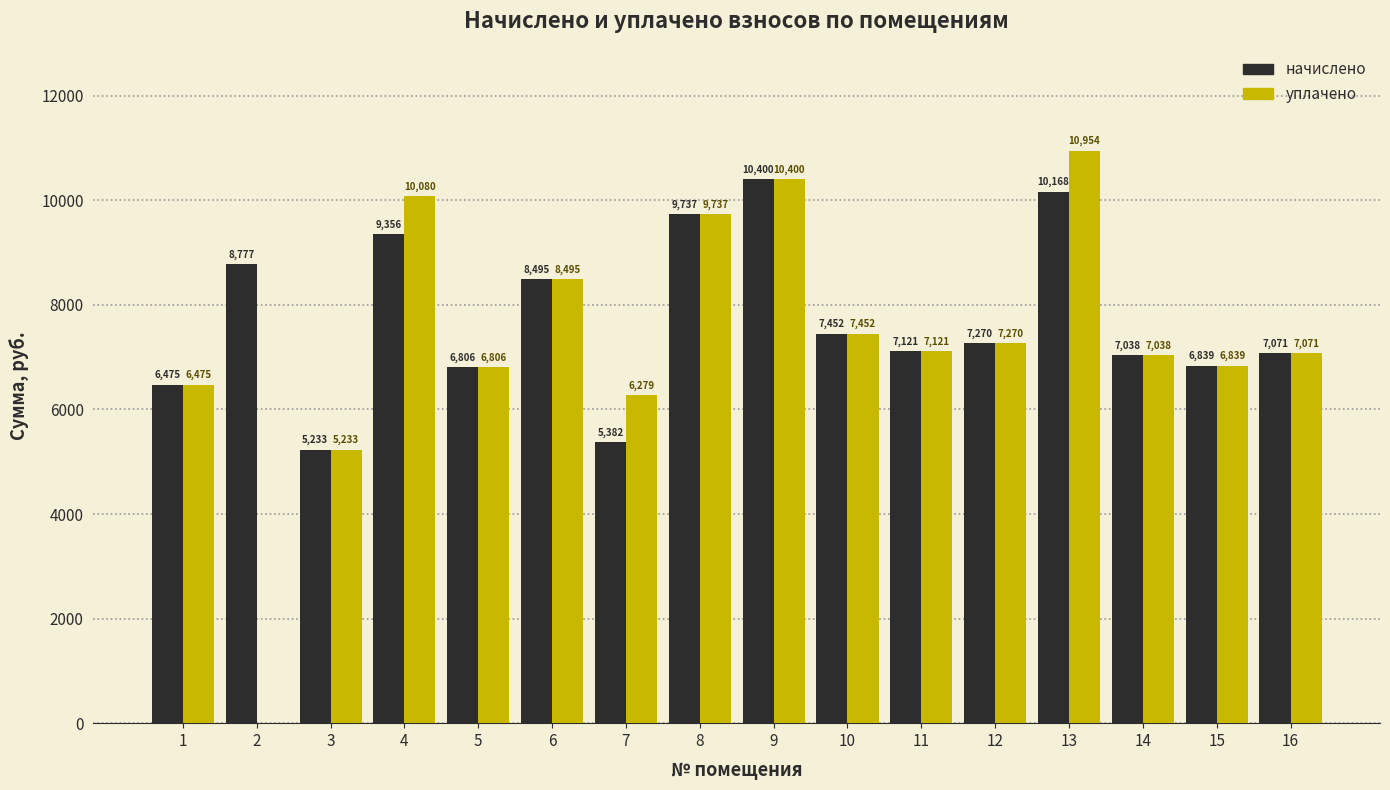

How many groups of bars are there?

16